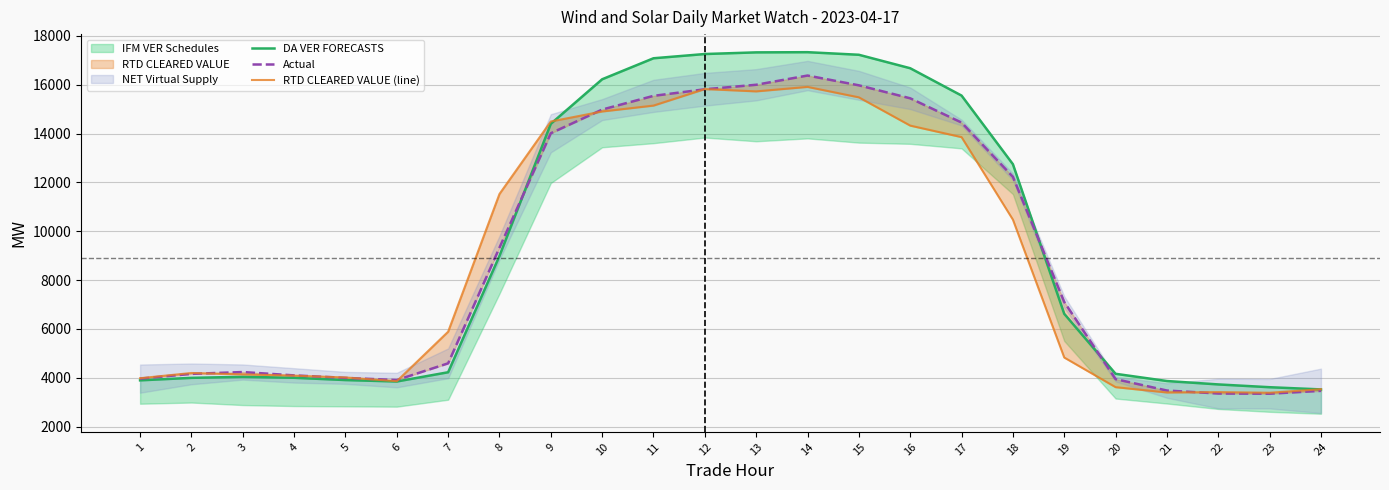

What is the value of the Actual point at the 23rd from the left?

3348.8